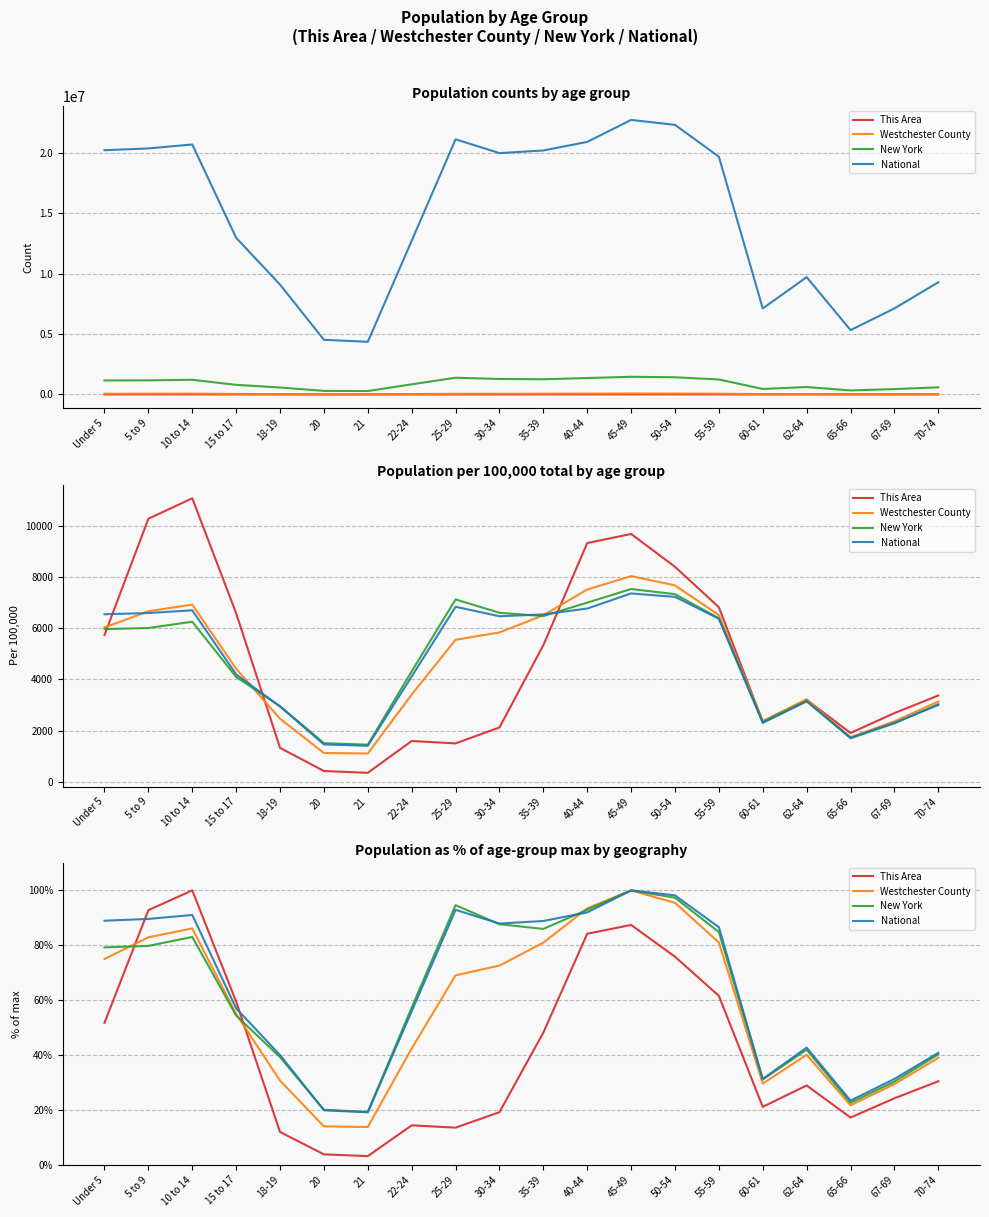

How many intersections are there between National and This Area?

2